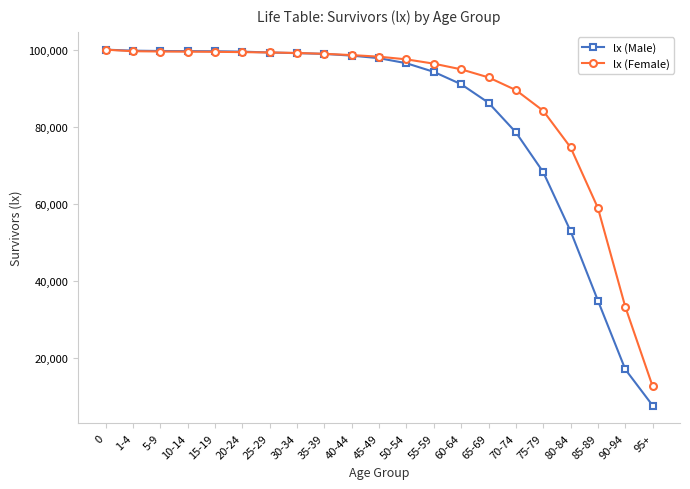

List the series in order of their overall mean, lowest first.

lx (Male), lx (Female)